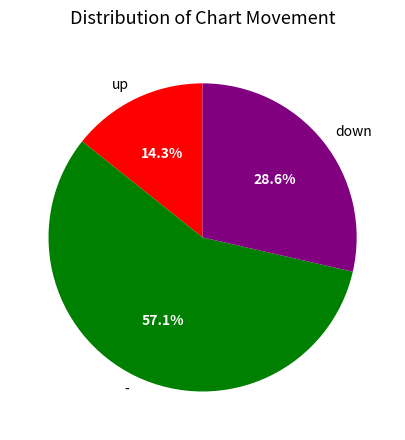

How many slices are in this pie chart?

3